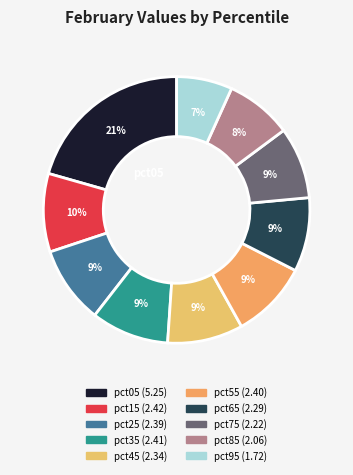

The pct75 slice represents 3% of the pie. True or false?

False